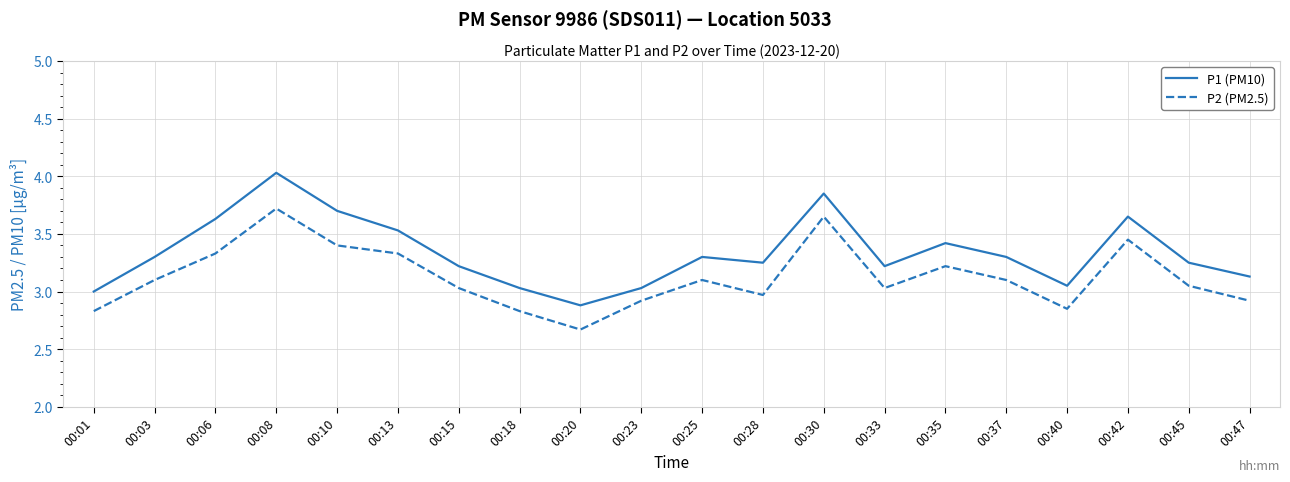

Is the value of P1 (PM10) at 00:42 greater than the value of P2 (PM2.5) at 00:23?

Yes